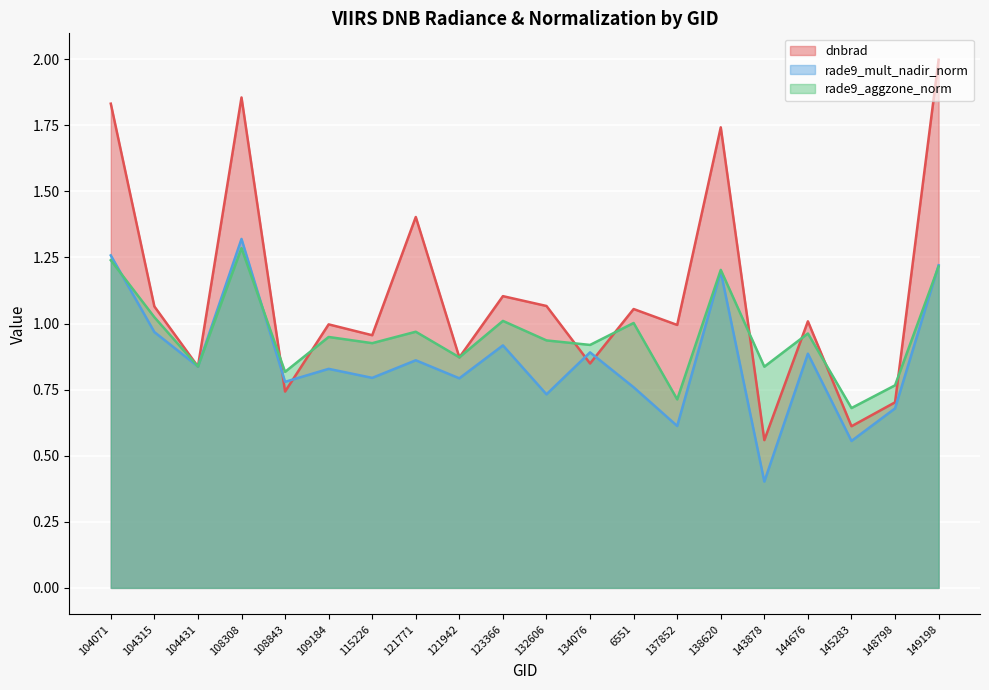

How many lines are shown in the chart?

3